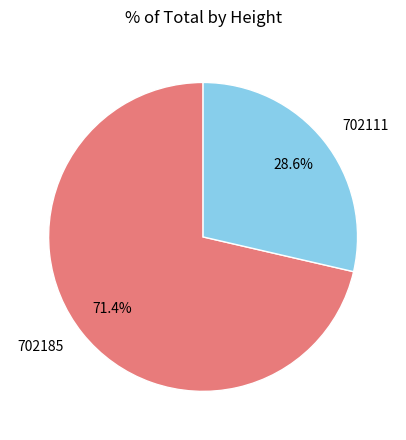

Is there a majority slice in this chart?

Yes